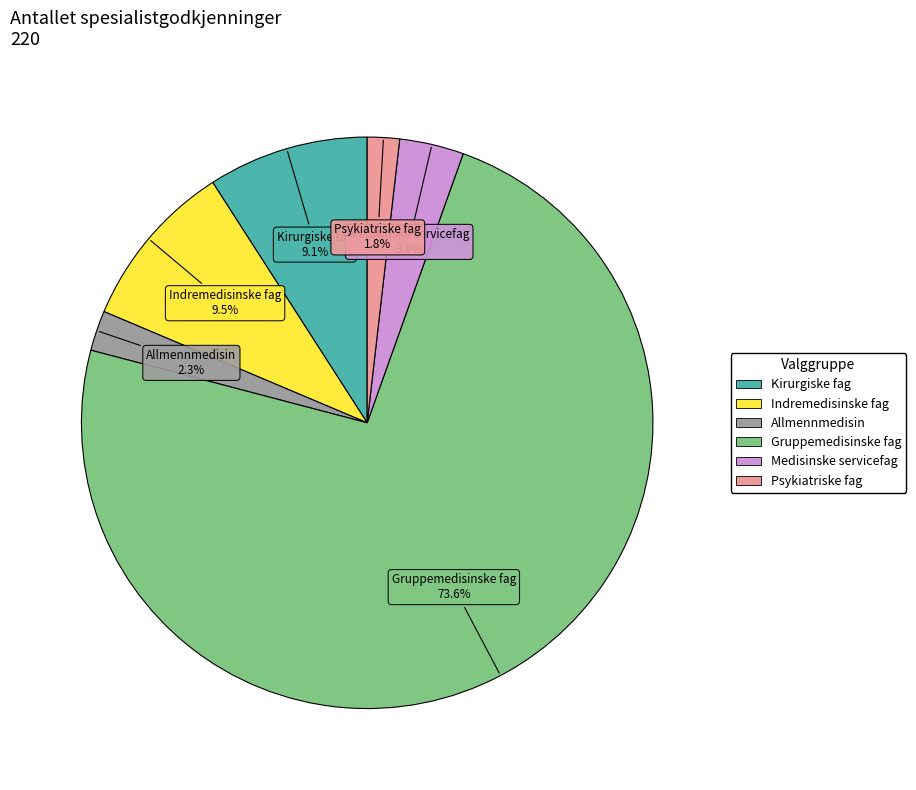

Does any single category account for the majority?

Yes